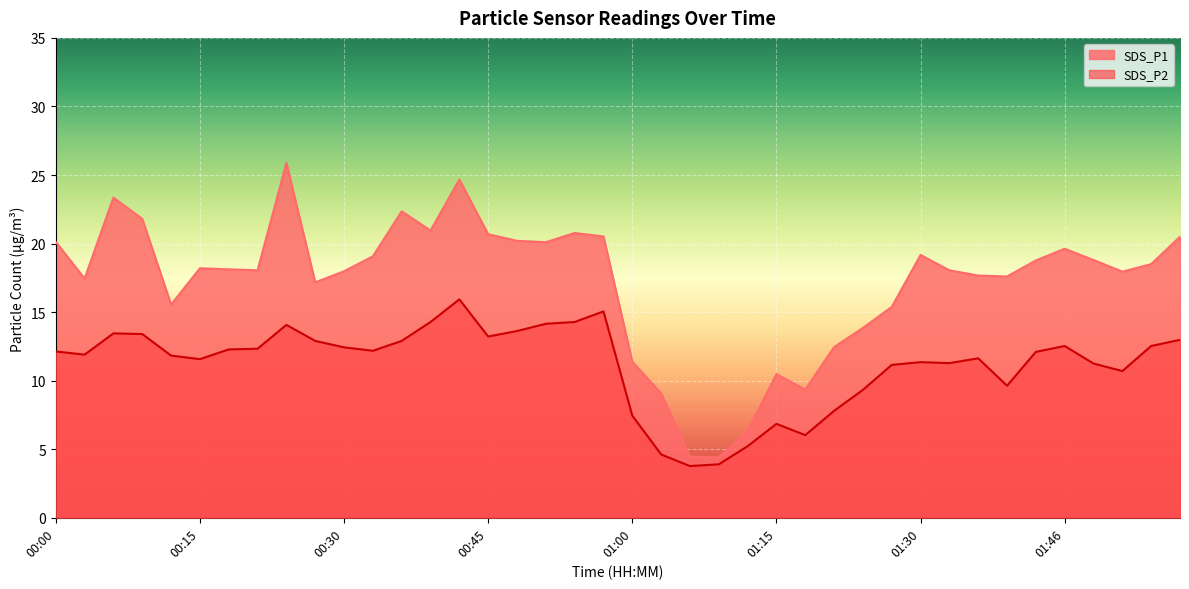

What is the minimum value shown in the chart?

3.8